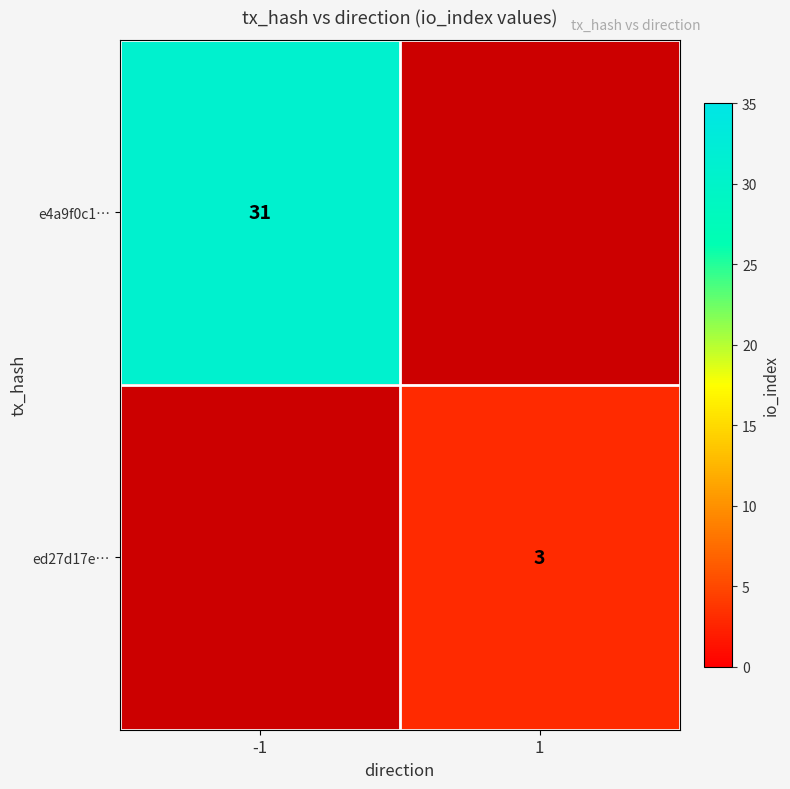

The value of e4a9f0c1… at -1 is 50. True or false?

False